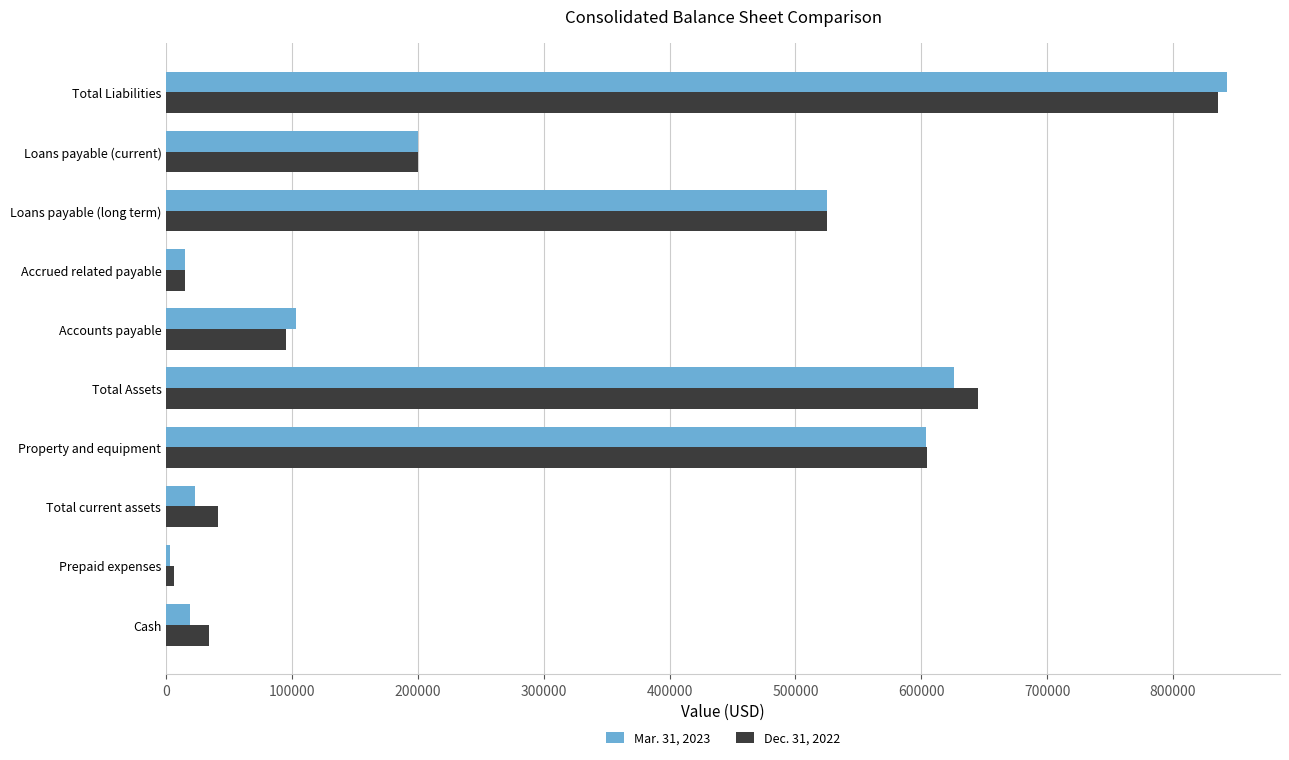

What is the spread (max minus min) of values at Total Liabilities?

7365